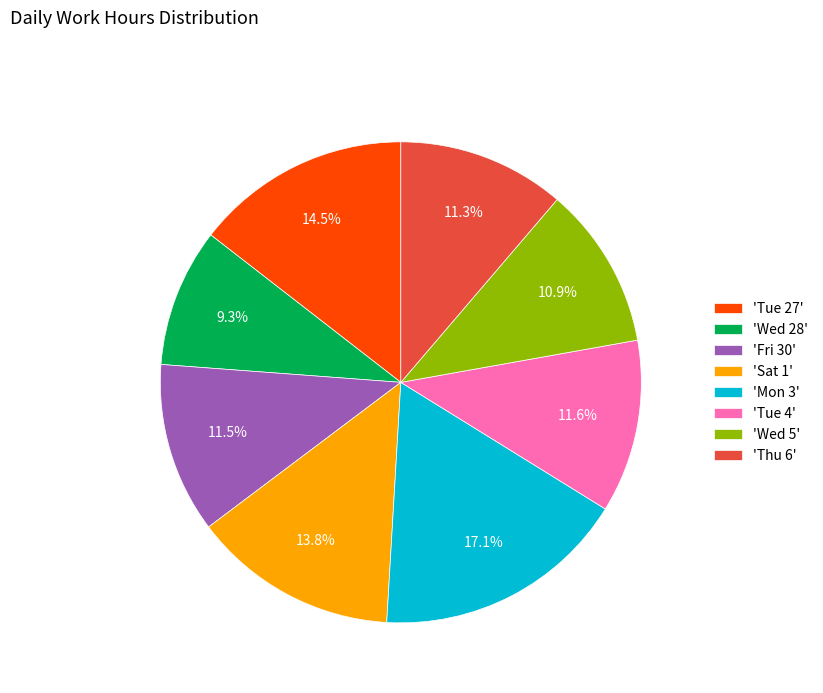

Is 'Thu 6' the majority of the pie?

No